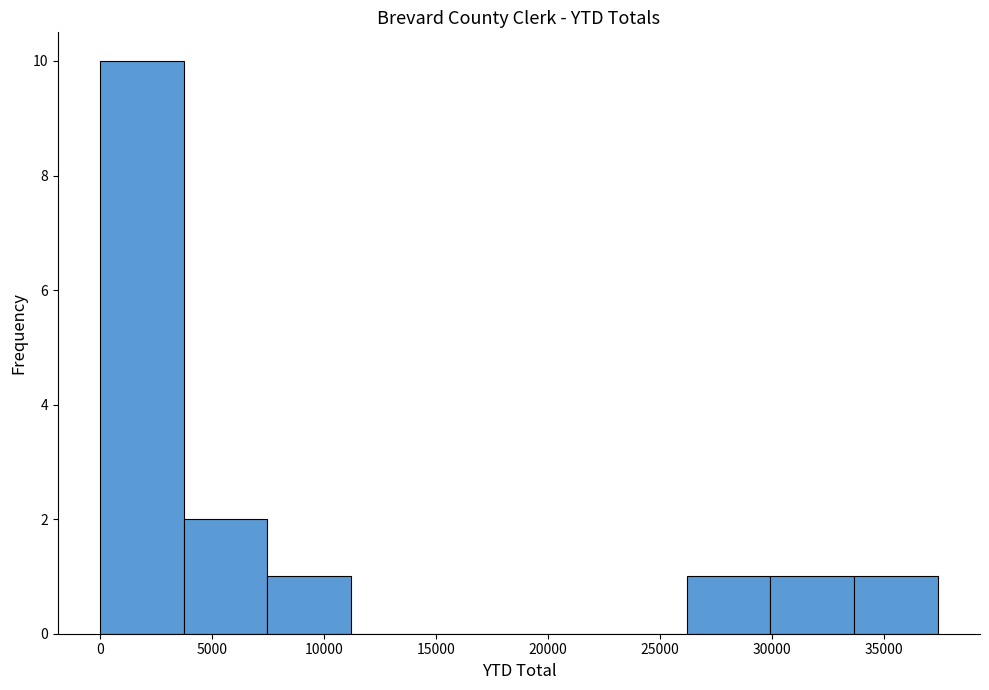

Reading left to right, list every bar in this chart as the range it spans on the x-axis followed by its height. Neither the bar edges nor the heights are printed on the chart, so give them approximately, as read against the axes.

0 to 3500: 10
3500 to 7500: 2
7500 to 11000: 1
11000 to 15000: 0
15000 to 18500: 0
18500 to 22500: 0
22500 to 26000: 0
26000 to 30000: 1
30000 to 33500: 1
33500 to 37500: 1